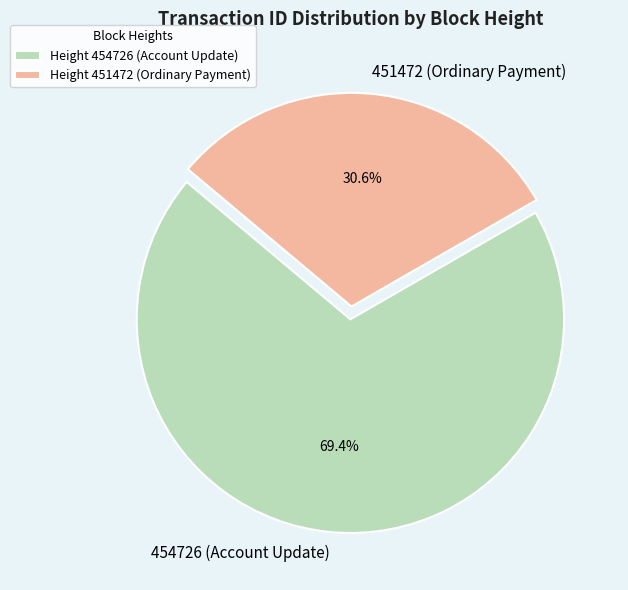

How many slices are in this pie chart?

2